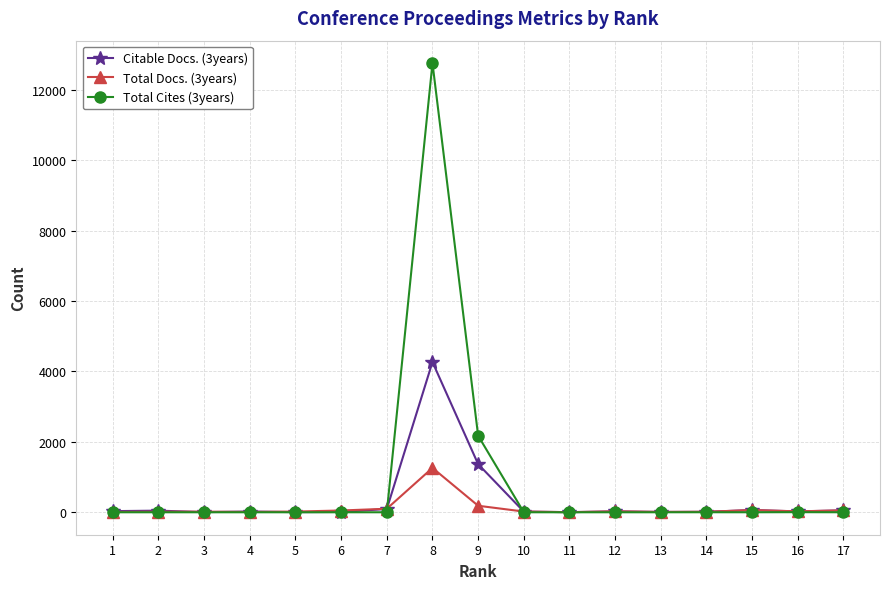

At which label is Citable Docs. (3years) closest to 2135?

9